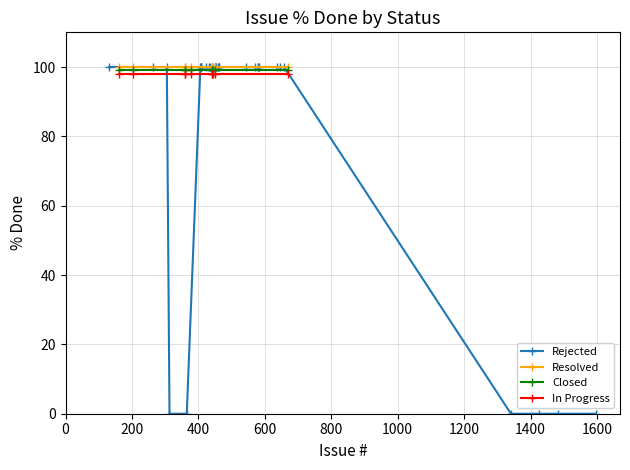

The Resolved series shows 167 at 453. True or false?

False